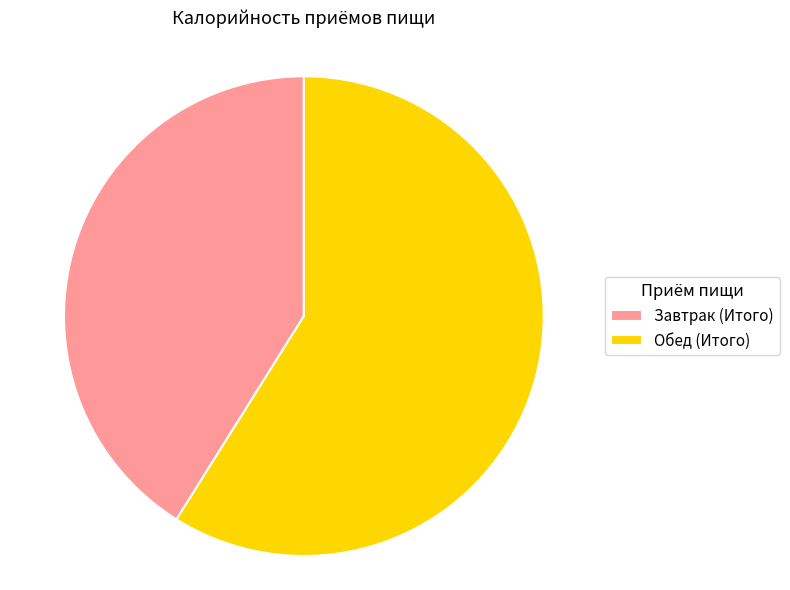

The Обед (Итого) slice represents 53% of the pie. True or false?

False